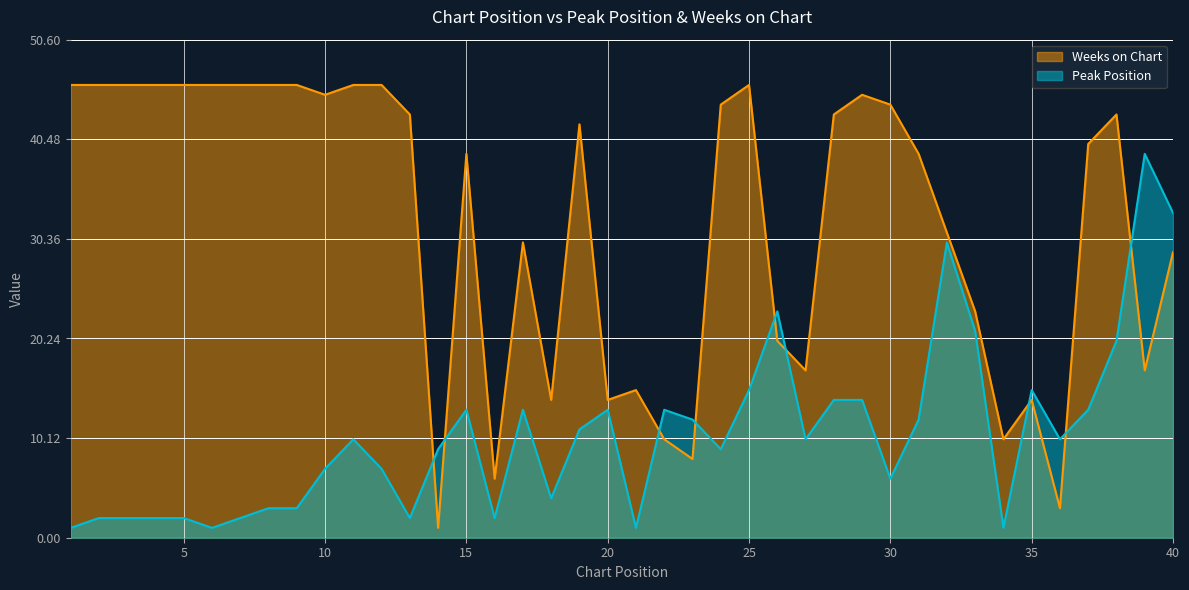

How many interior local valleys does the Weeks on Chart series have?

10